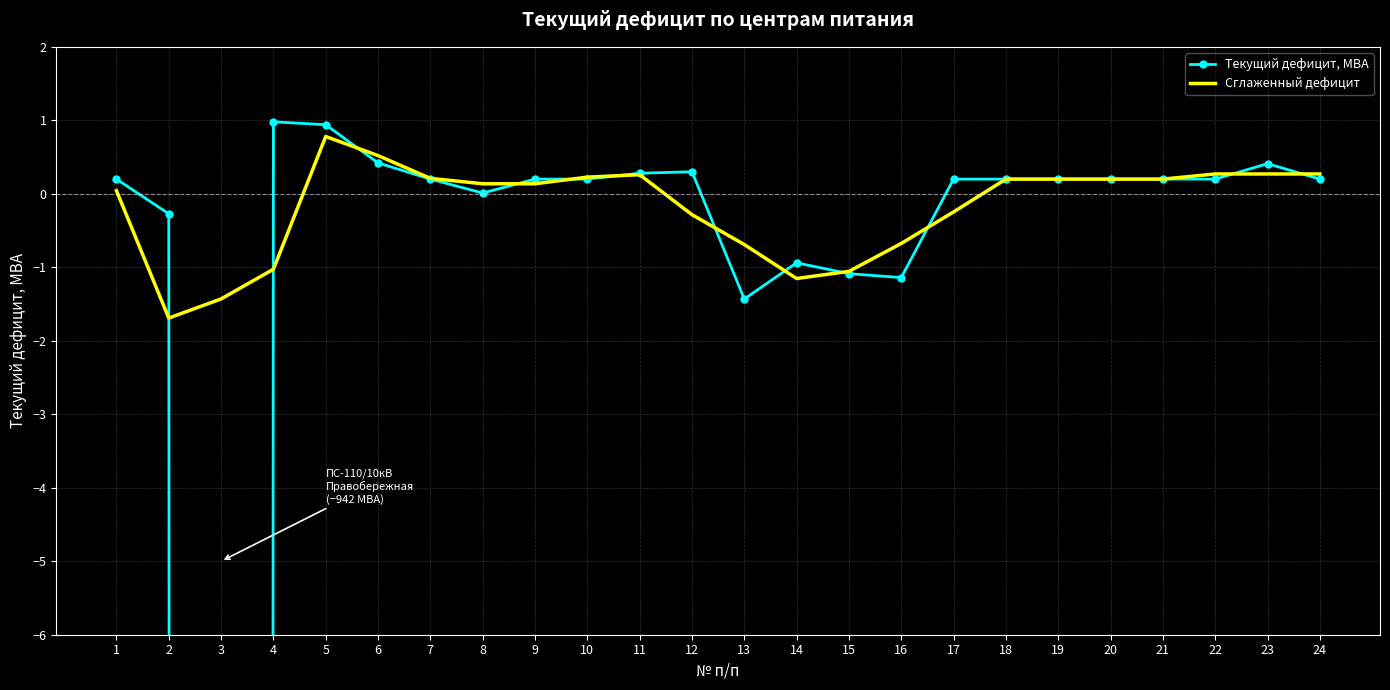

Is it true that Текущий дефицит, МВА equals 0.5 at 11?

False